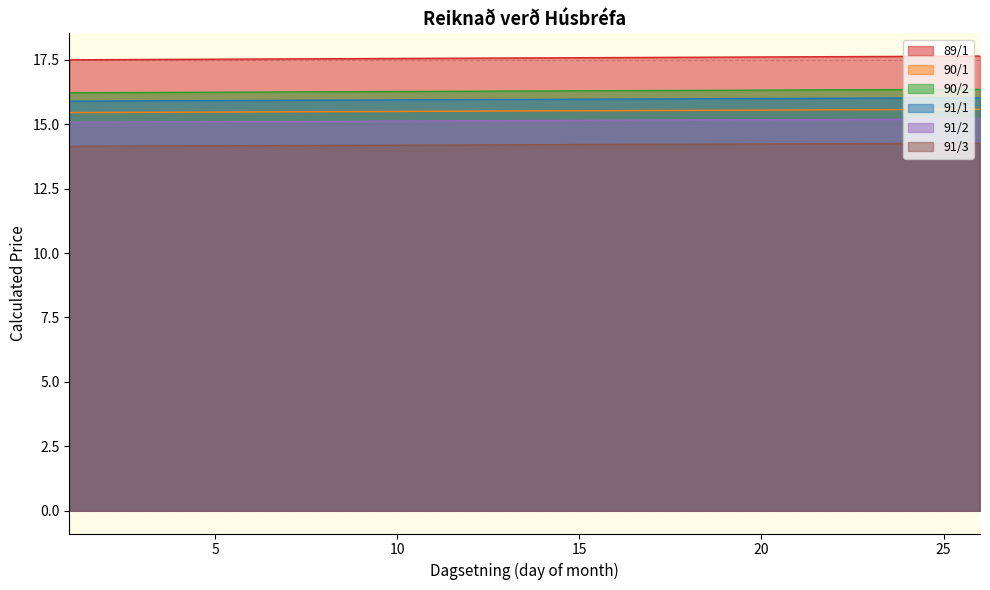

Is the value of 90/2 at 26 greater than the value of 91/2 at 15?

Yes